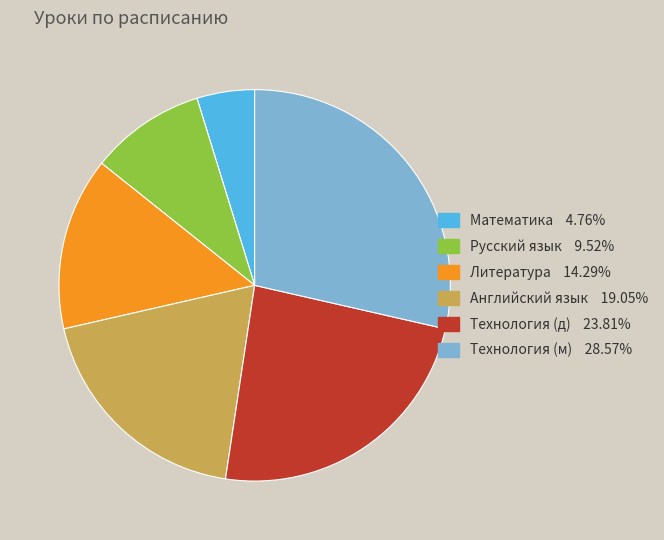

Do Русский язык and Английский язык together represent more than half of the pie?

No